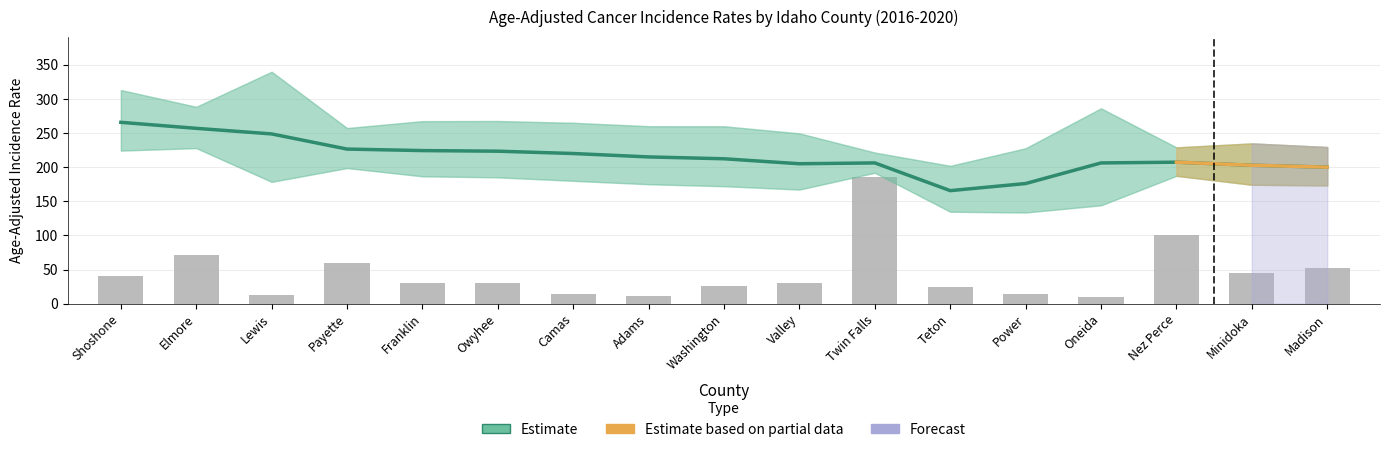

What is the label of the 11th bar from the left?

Twin Falls